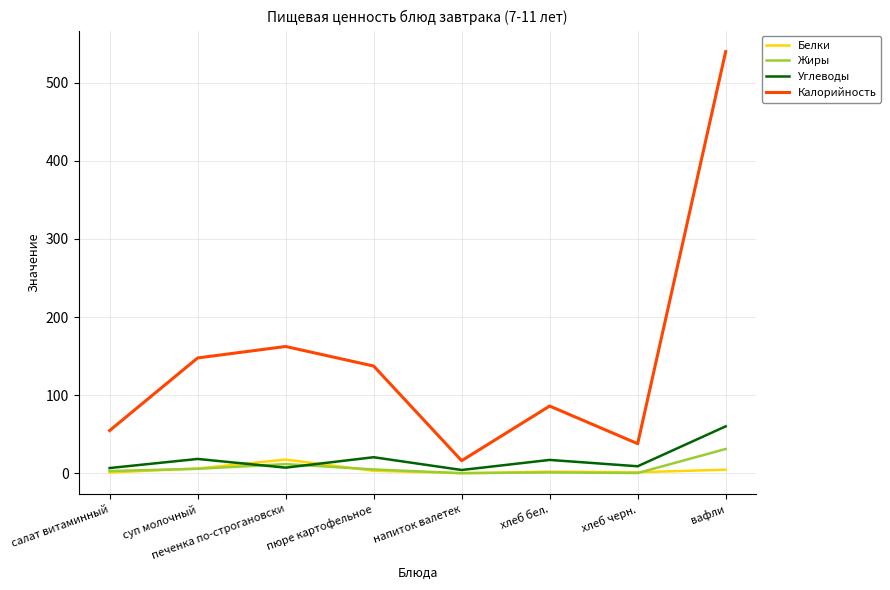

Which category has the lowest value in the Калорийность series?

напиток валетек